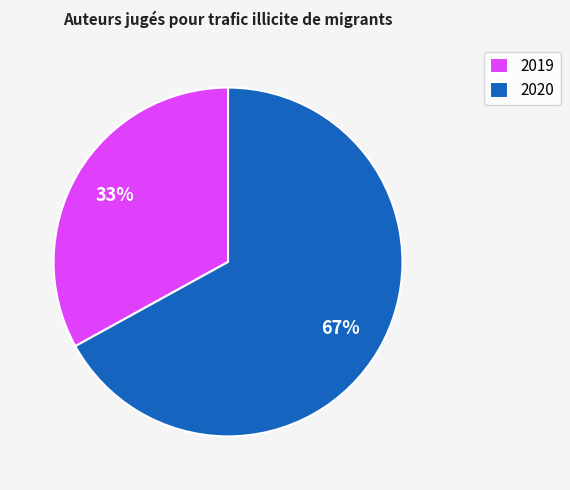

What is the majority slice?

2020